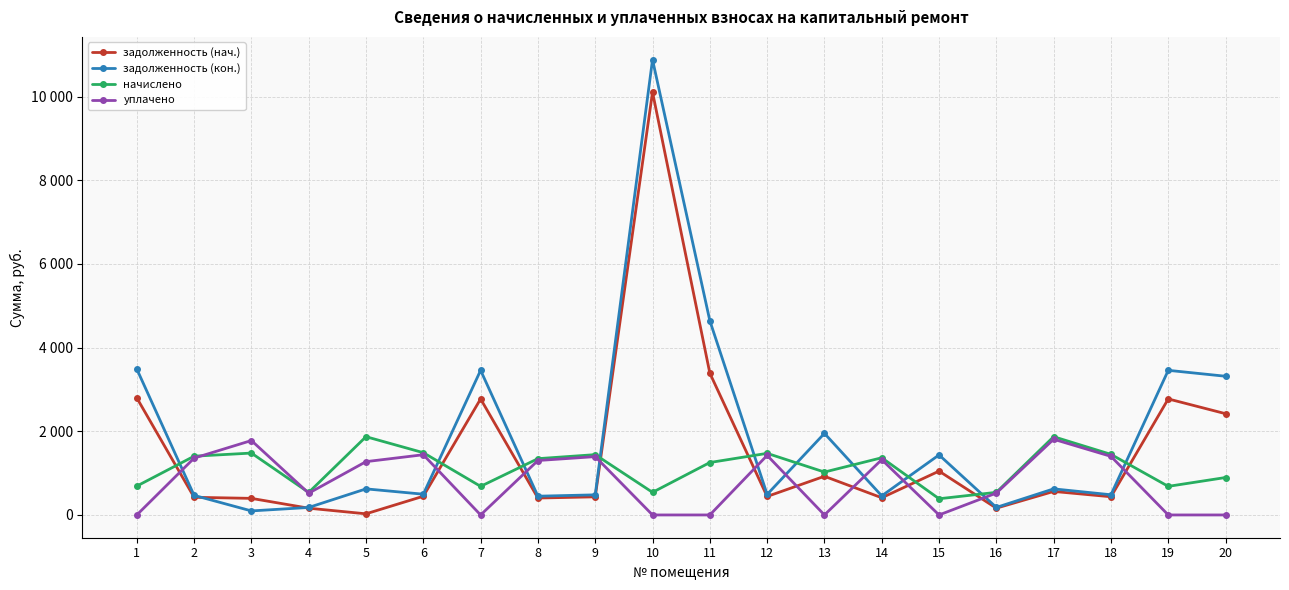

Is it true that начислено equals 263.5 at 1?

False